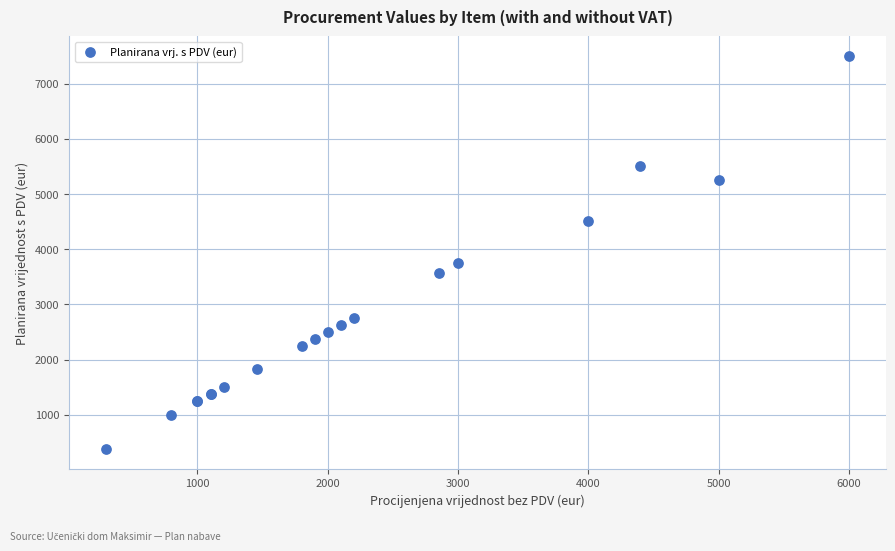

What Y value in the scatter plot is closest to 3937?

3750.0